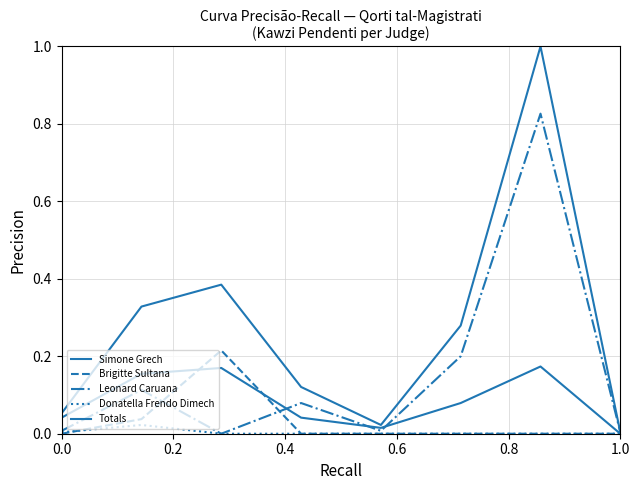

Which series has the largest total across all categories?

Totals